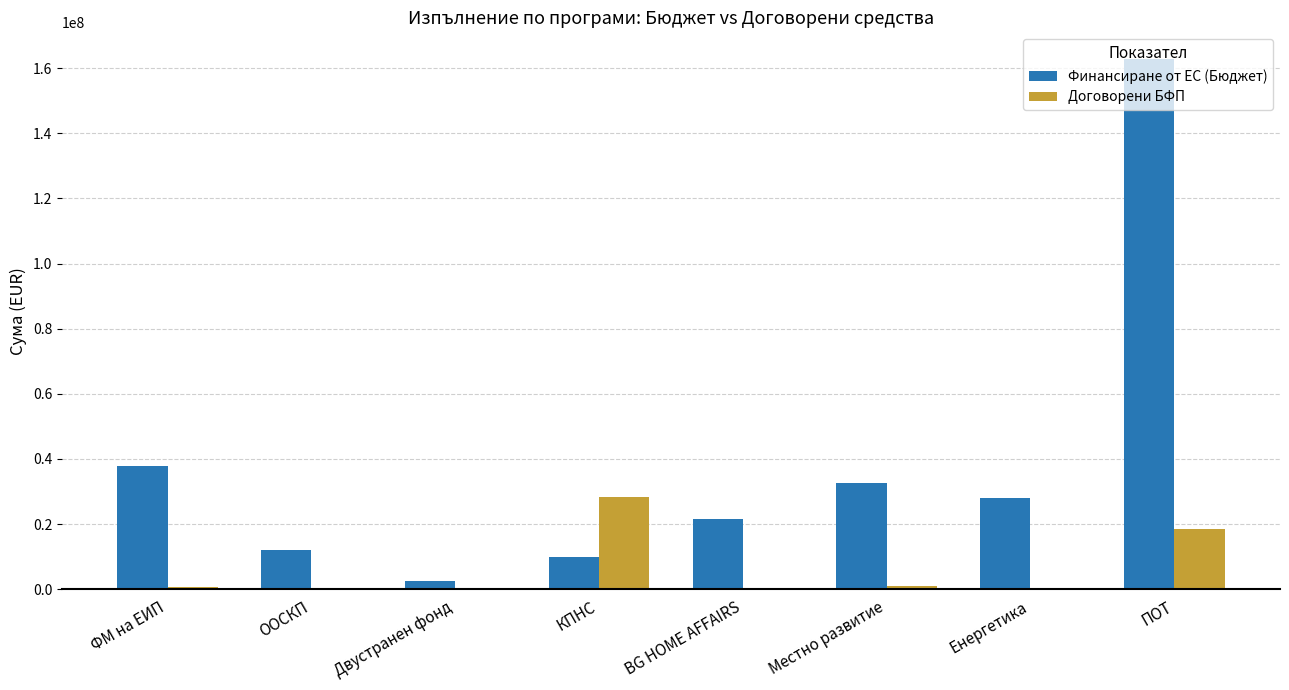

How many series are shown in this chart?

2